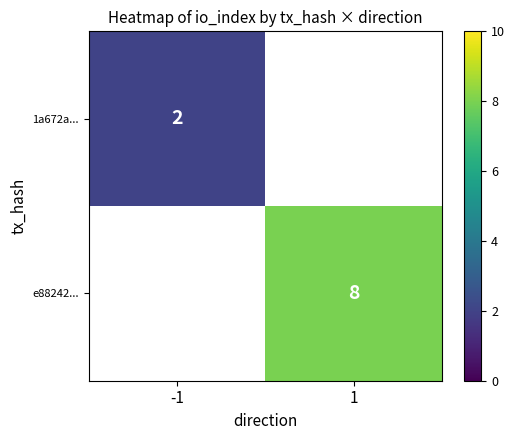

At which category does the chart reach its peak across all series?

1